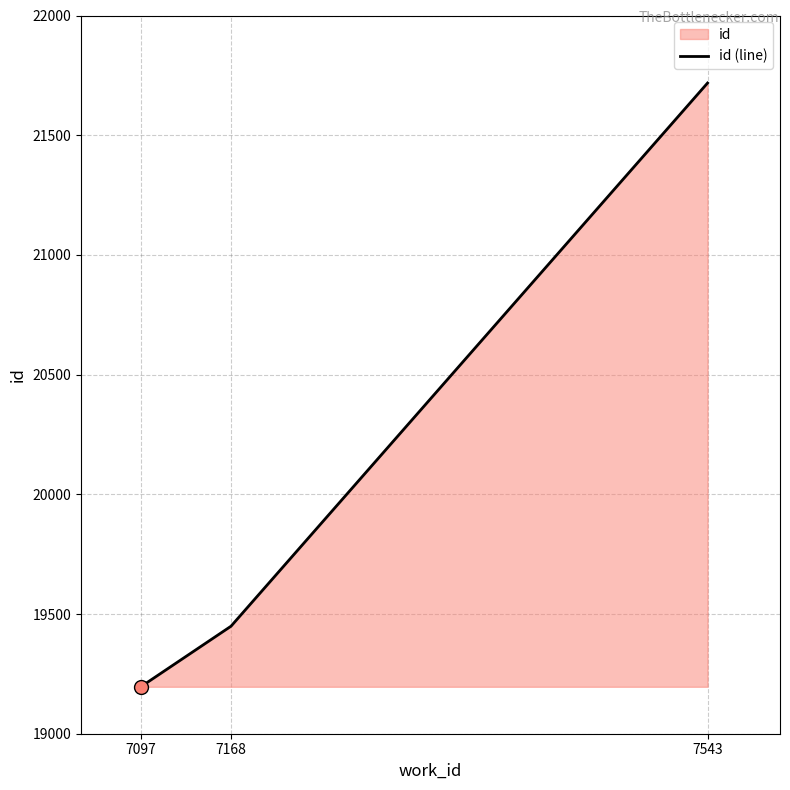

Which has a higher value, 7543 or 7097?

7543